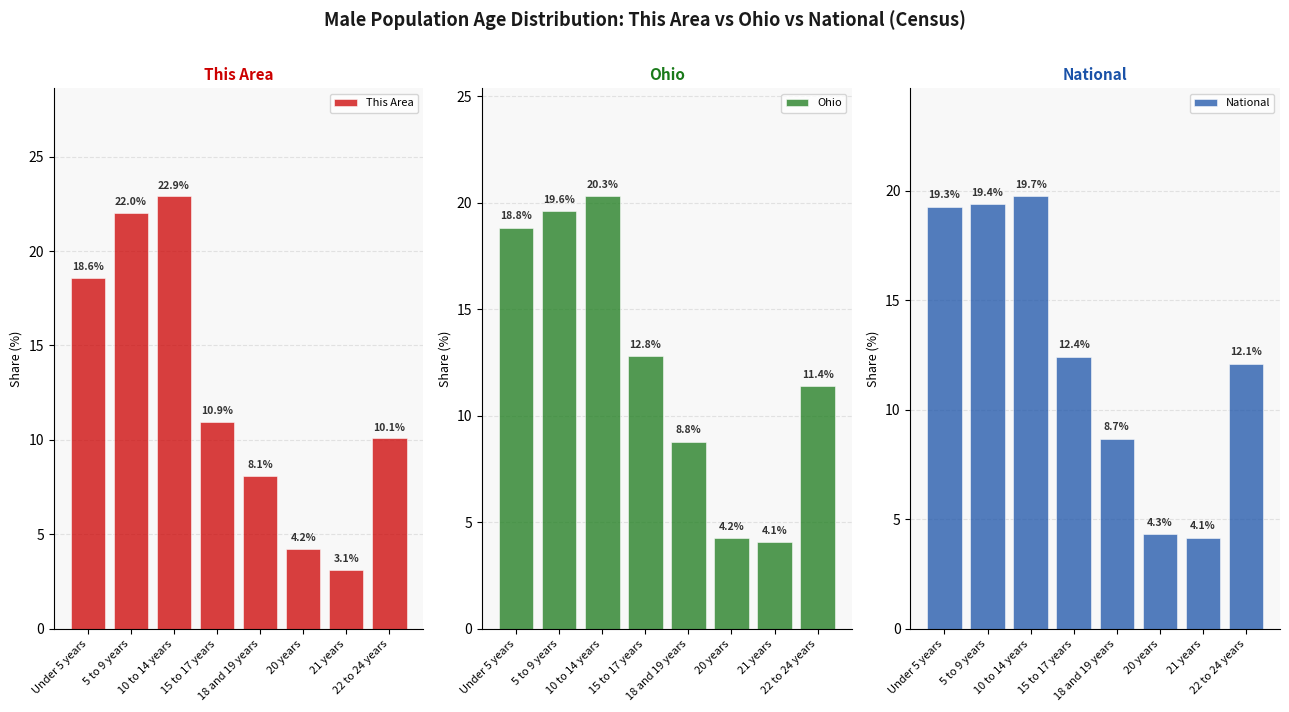

At 20 years, list the series in order from smallest to largest.

Ohio, This Area, National